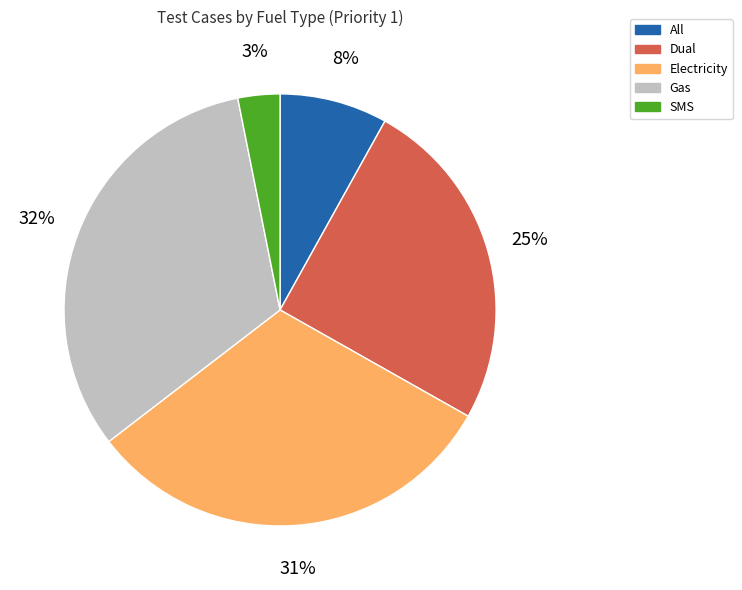

To the nearest percent, what percentage of the pie is Electricity?

31%